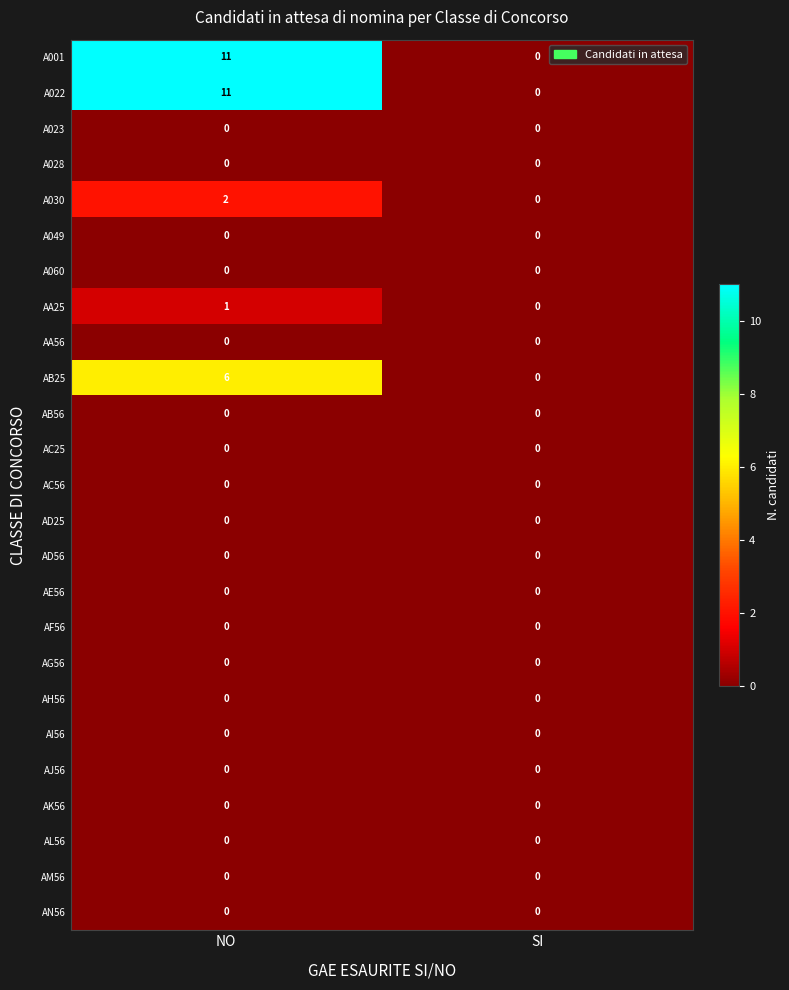

What is the total value across all series at NO?

31